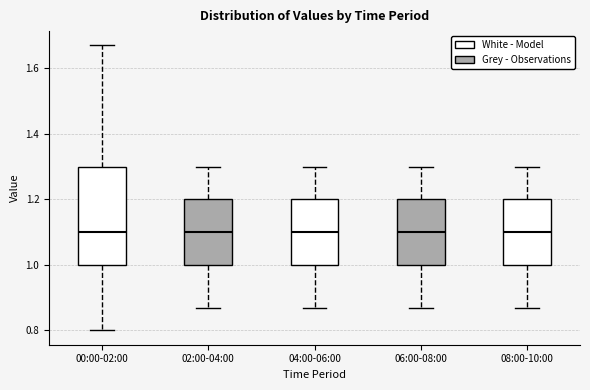

Where is the lower edge of the box for 00:00-02:00 on the y-axis? The values are not printed on the chart, so give them approximately, as read against the axis.

1.00